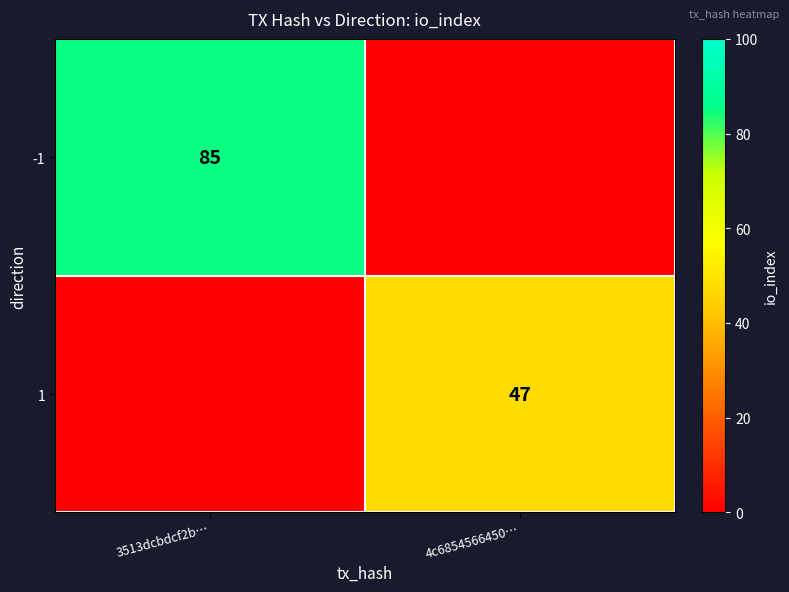

Is it true that 1 equals 67 at 4c6854566450…?

False